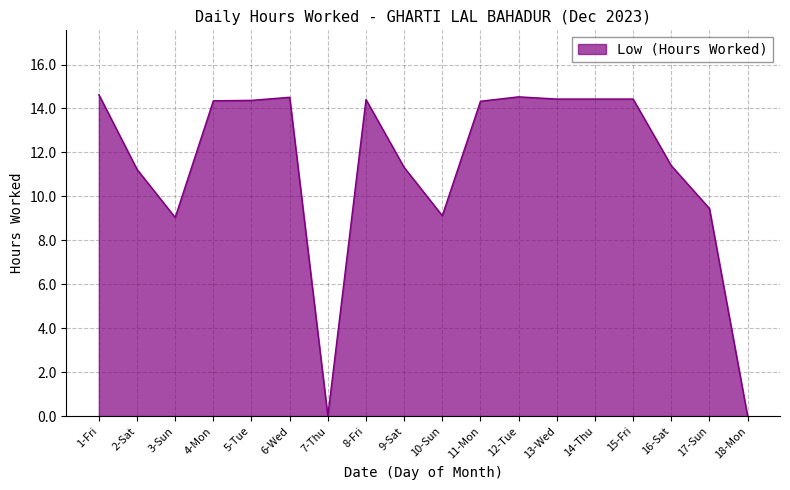

At which label does the data first exceed 14?

1-Fri